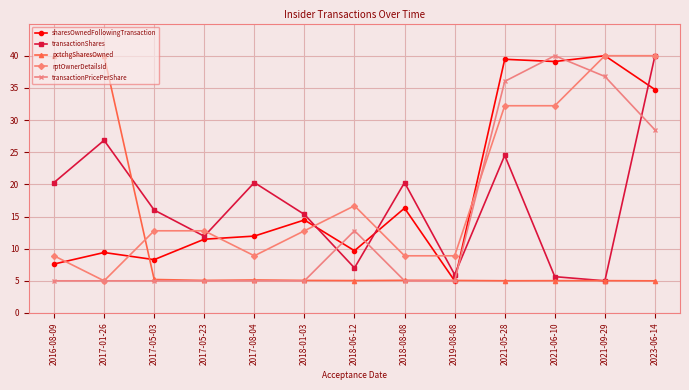

At how many categories does at least one series exceed 17?

8